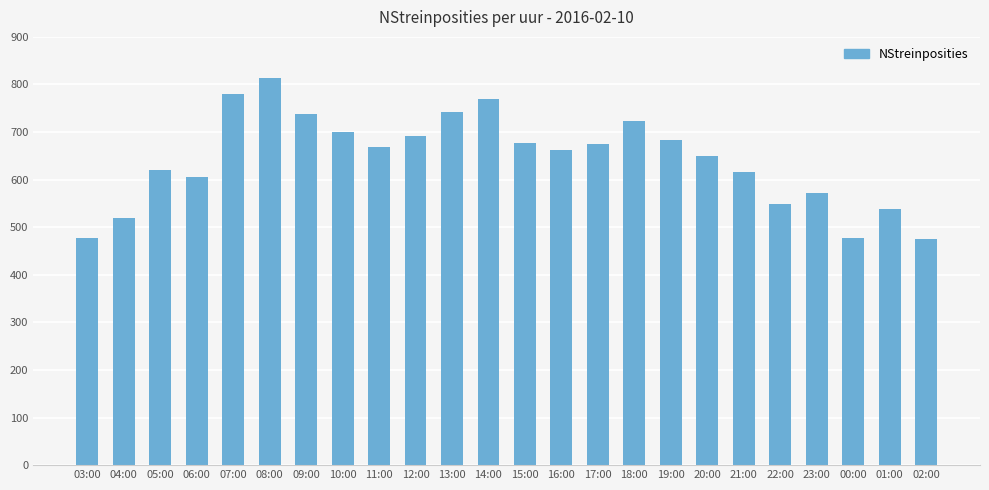

What is the difference between the second highest and minimum values?

303